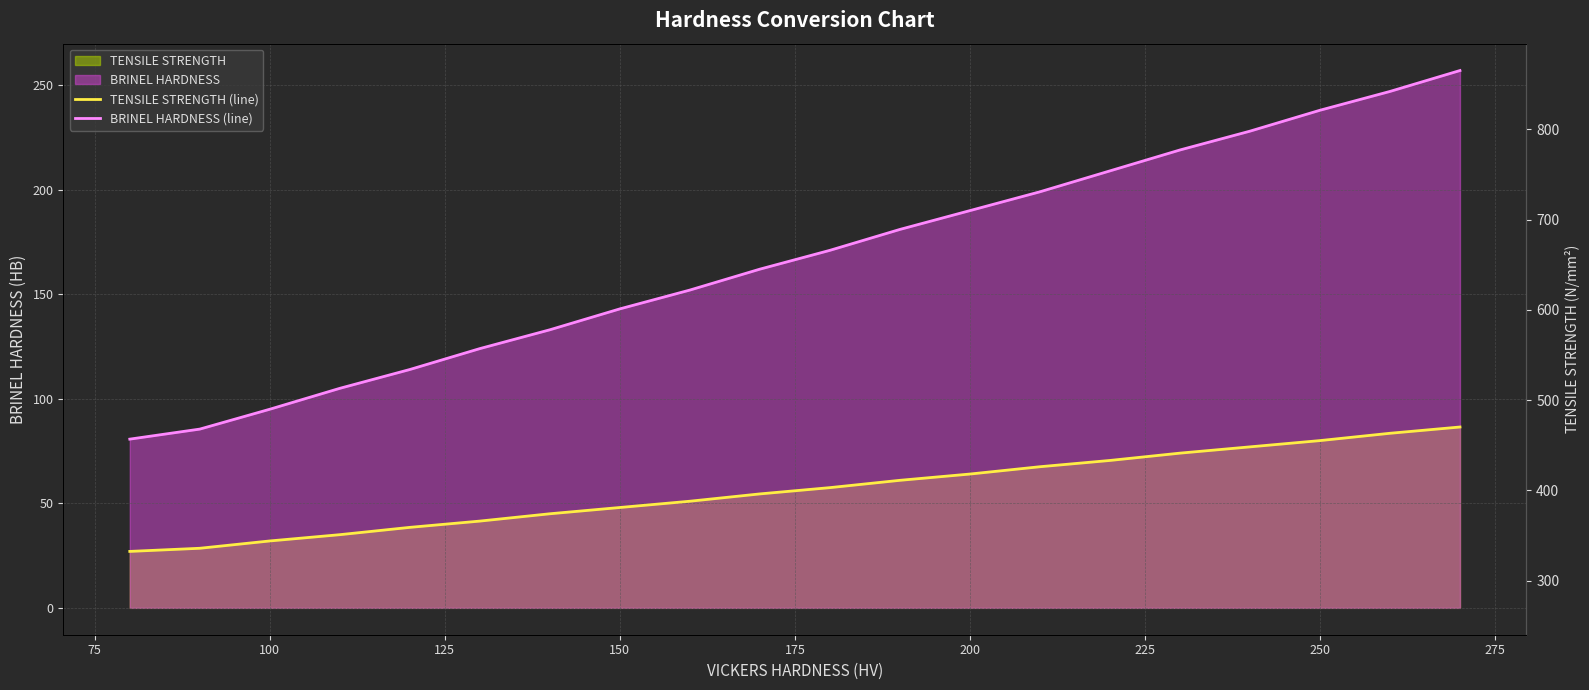

True or false: TENSILE STRENGTH (line) and BRINEL HARDNESS (line) cross at least once.

False